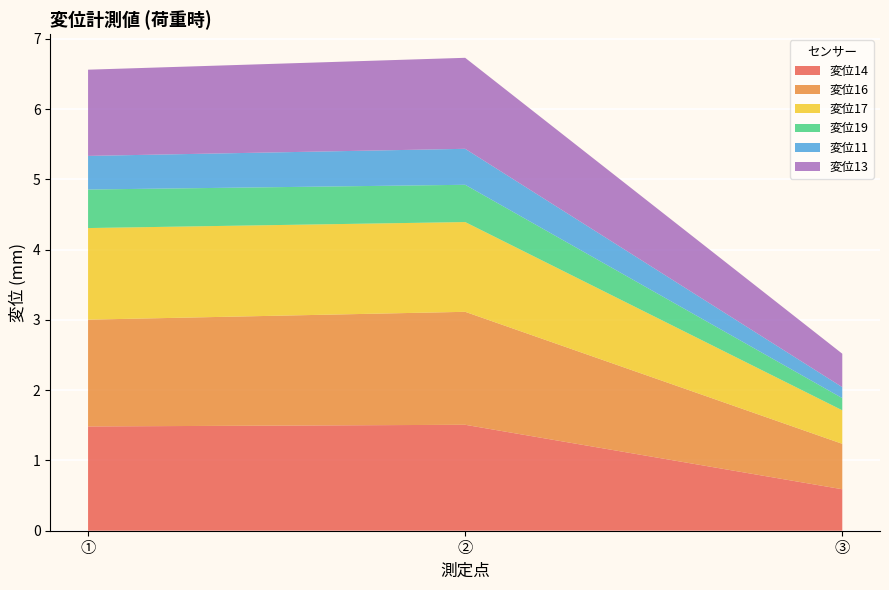

Reading right to left, transcribe all the data shown in this chart.

変位14: ③=0.6	②=1.5	①=1.5
変位16: ③=0.6	②=1.6	①=1.5
変位17: ③=0.5	②=1.3	①=1.3
変位19: ③=0.2	②=0.5	①=0.5
変位11: ③=0.2	②=0.5	①=0.5
変位13: ③=0.5	②=1.3	①=1.2